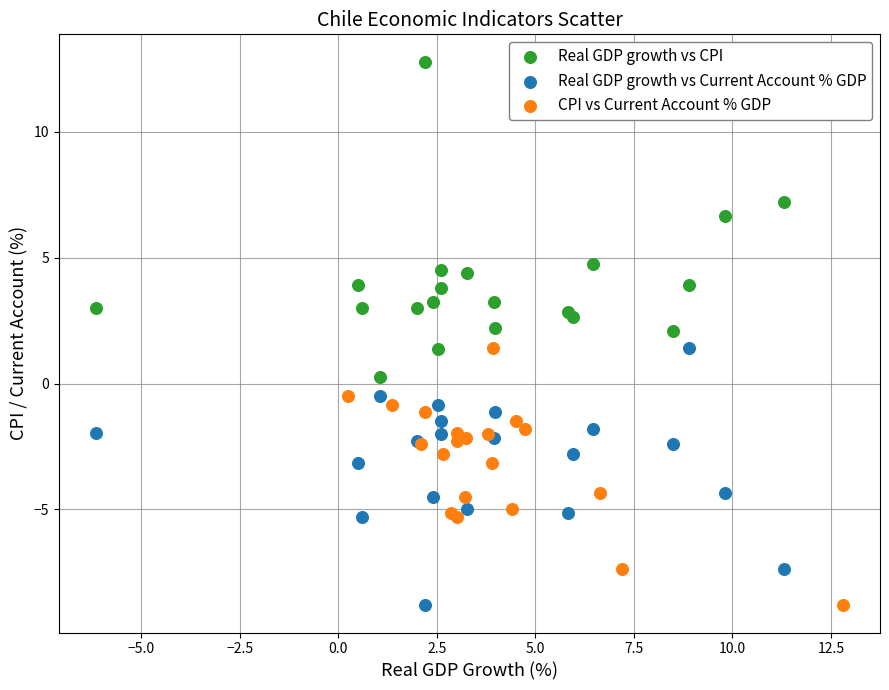

Which series has the widest spread of Y values?

Real GDP growth vs CPI